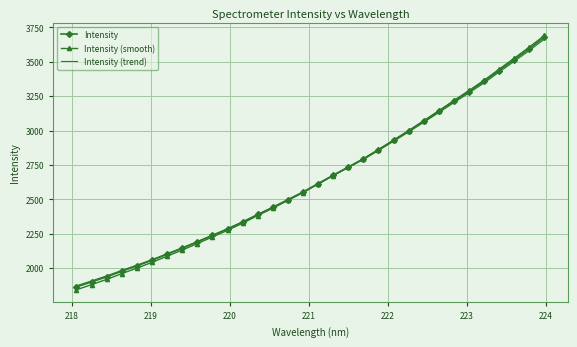

Which series has the widest spread of values?

Intensity (smooth)